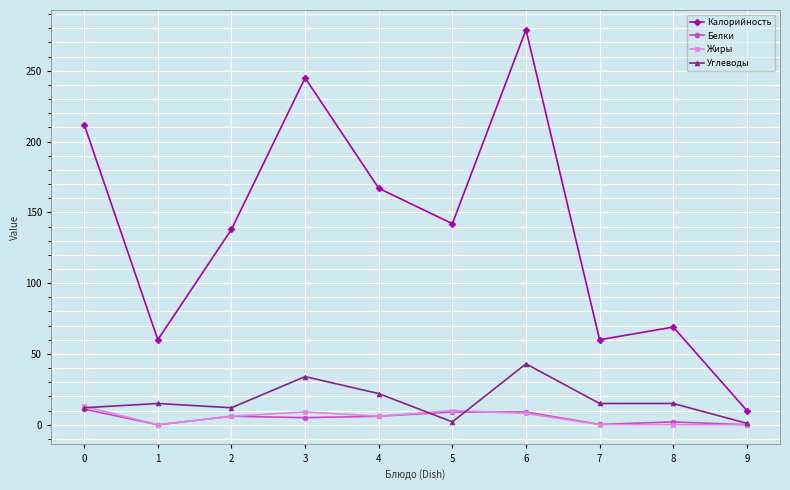

True or false: Жиры has more than 0 points higher than both neighbors.

True